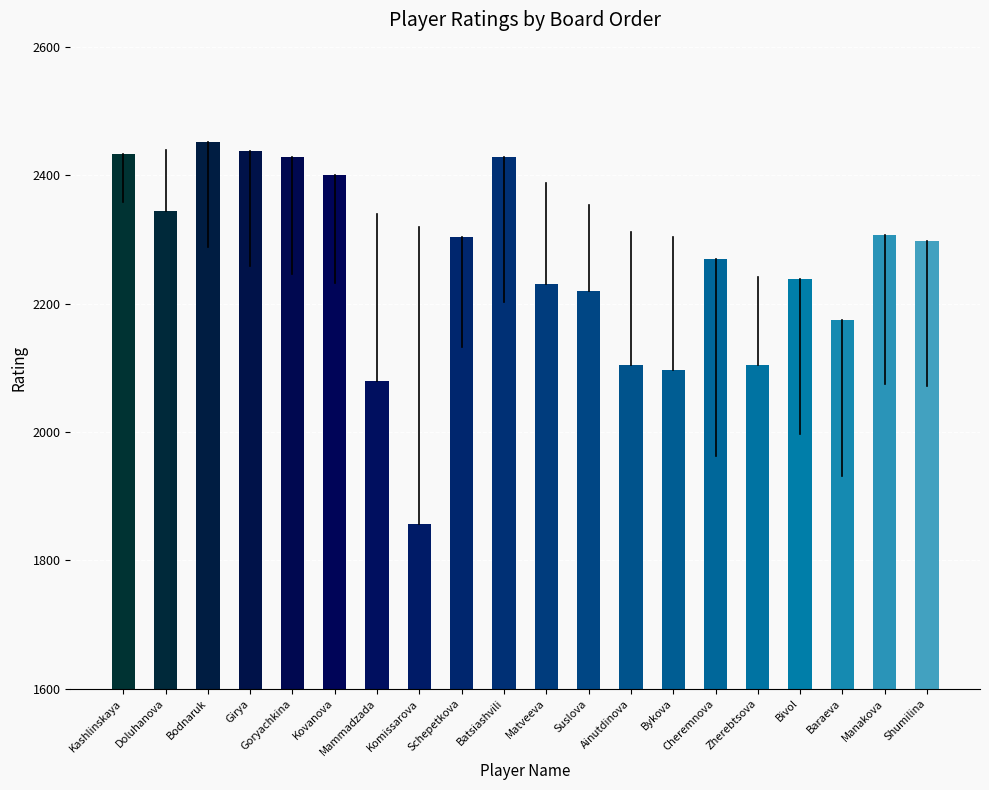

Reading right to left, list all the values displayed in this chart.

Shumilina=2298	Manakova=2307	Baraeva=2174	Bivol=2238	Zherebtsova=2105	Cheremnova=2269	Bykova=2097	Ainutdinova=2105	Suslova=2220	Matveeva=2230	Batsiashvili=2428	Schepetkova=2303	Komissarova=1856	Mammadzada=2080	Kovanova=2400	Goryachkina=2428	Girya=2438	Bodnaruk=2452	Doluhanova=2345	Kashlinskaya=2433